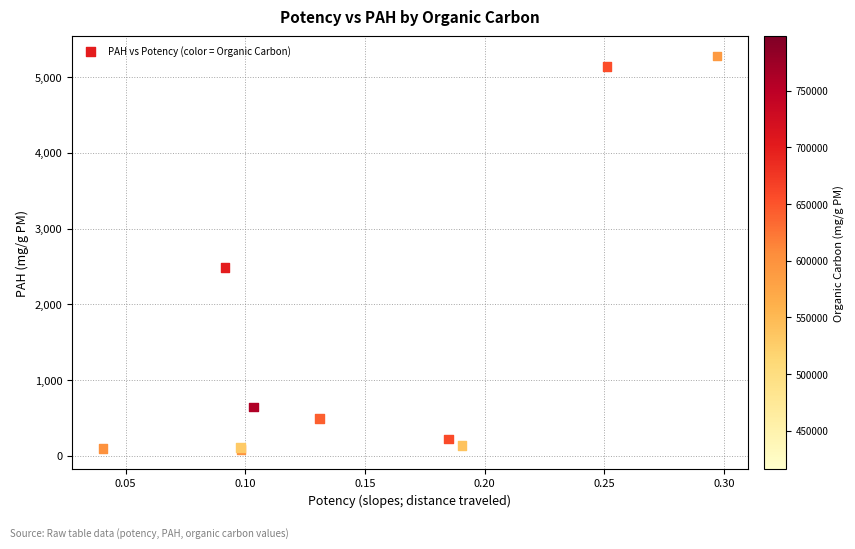

What Y value in the scatter plot is closest to 2682?

2488.9